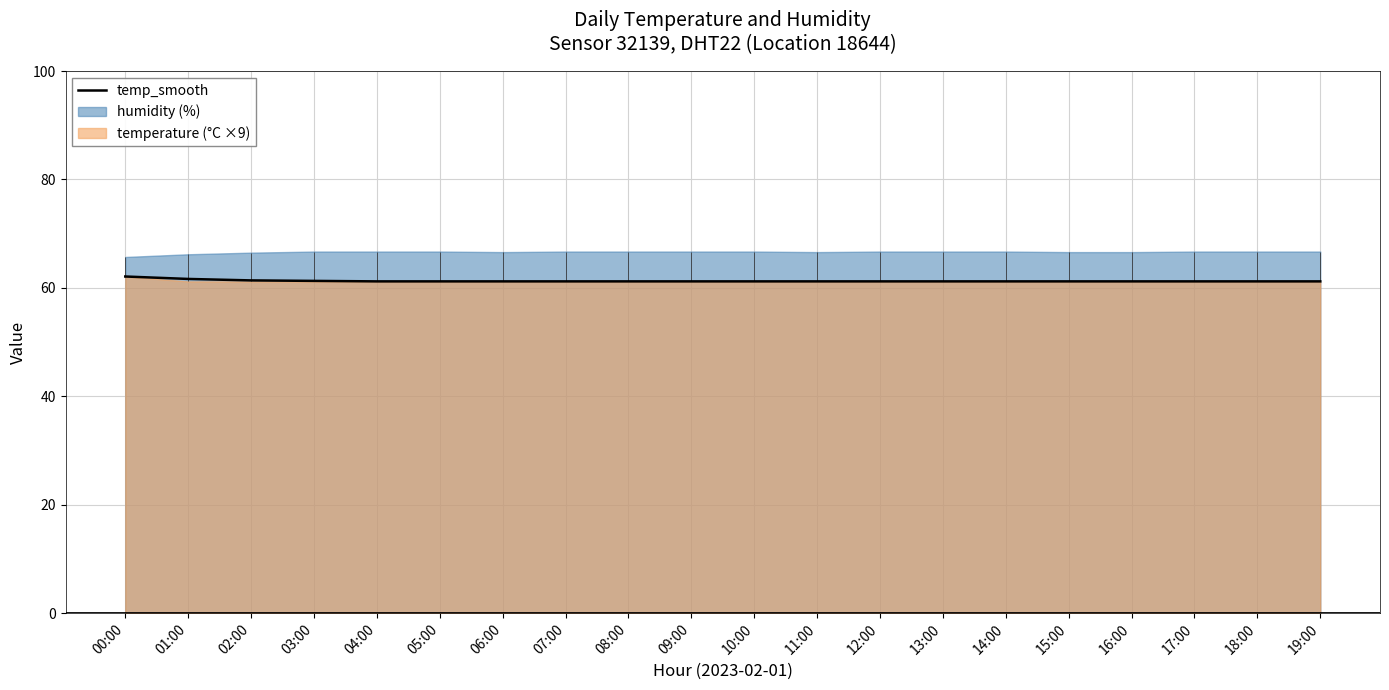

How many data points does each series have?

20